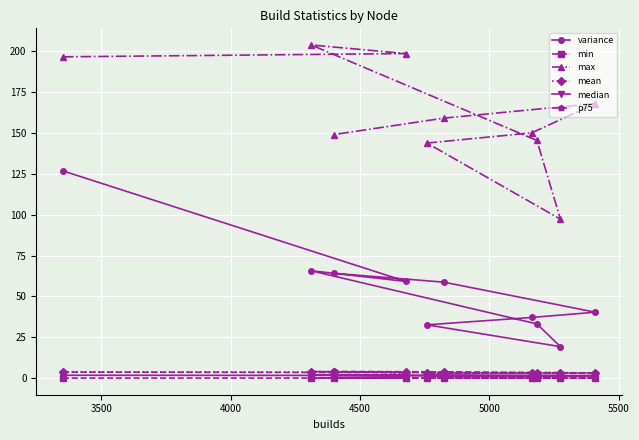

What is the value of the median point at the 10th from the left?

1.5